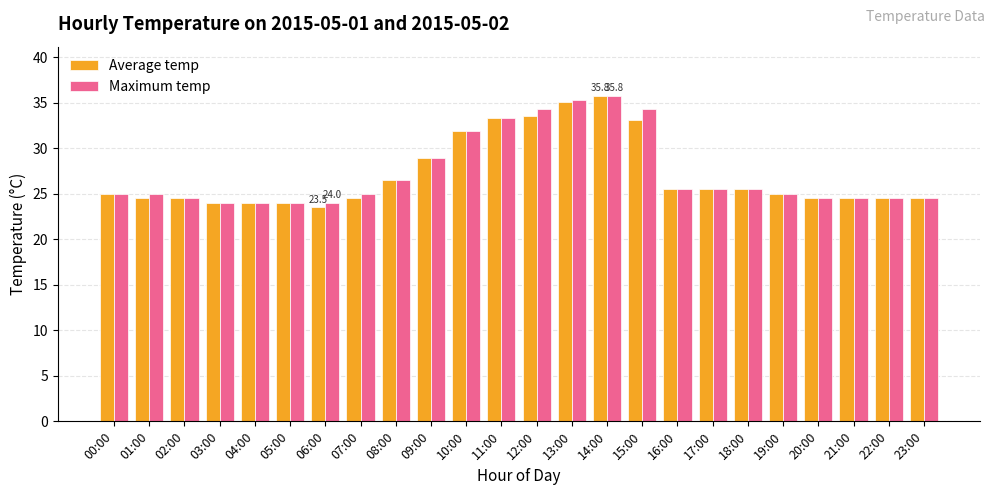

What is the lowest value of the Maximum temp series?

24.0